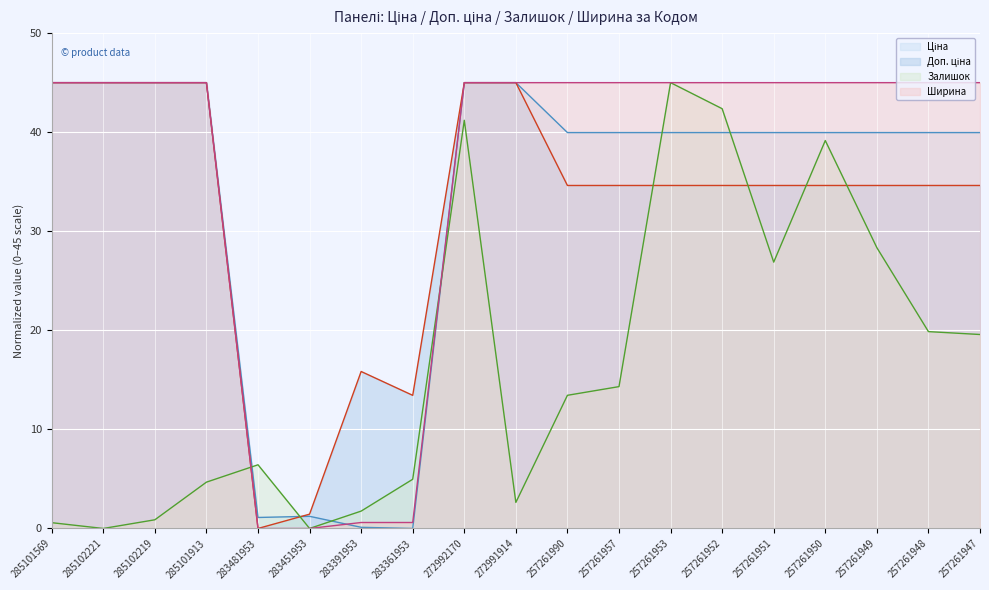

What is the sum of all Ширина values?

676.2